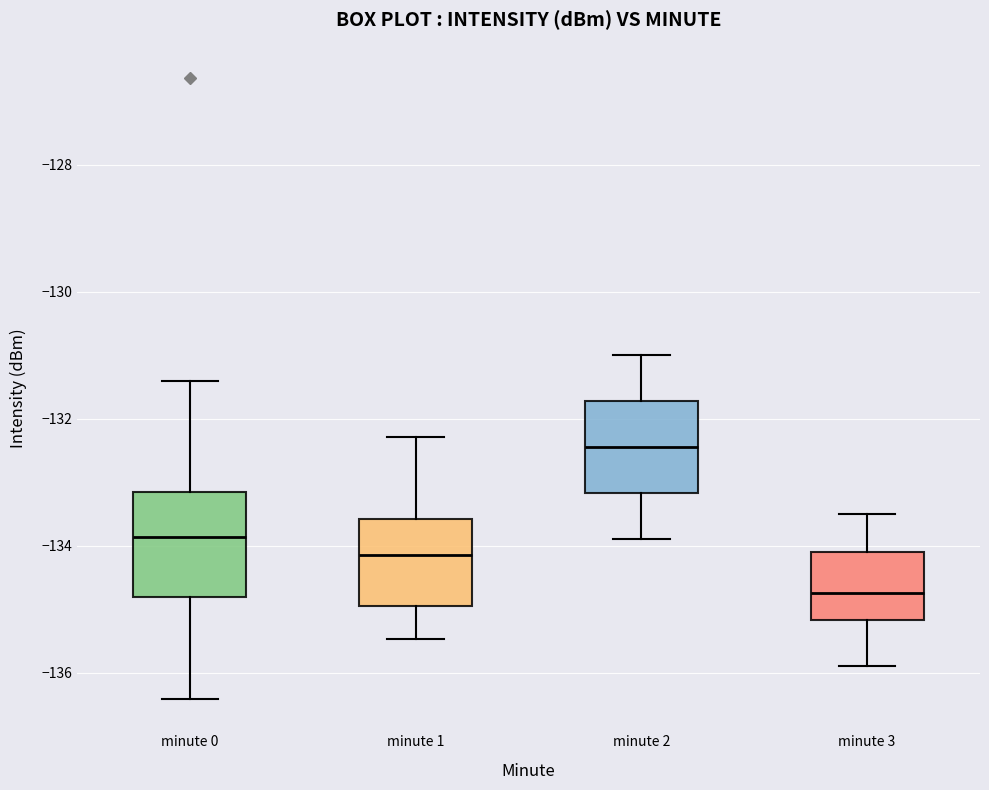

Reading left to right, read every box against the y-axis: the position of its median line, the range the box covers, and the ends of its whiskers. The values are not printed on the chart, so give them approximately, as read against the axis.

minute 0: median -133.8, box -134.8 to -133.2, whiskers -136.4 to -131.4
minute 1: median -134.2, box -135.0 to -133.6, whiskers -135.4 to -132.2
minute 2: median -132.4, box -133.2 to -131.8, whiskers -133.8 to -131.0
minute 3: median -134.8, box -135.2 to -134.0, whiskers -135.8 to -133.4